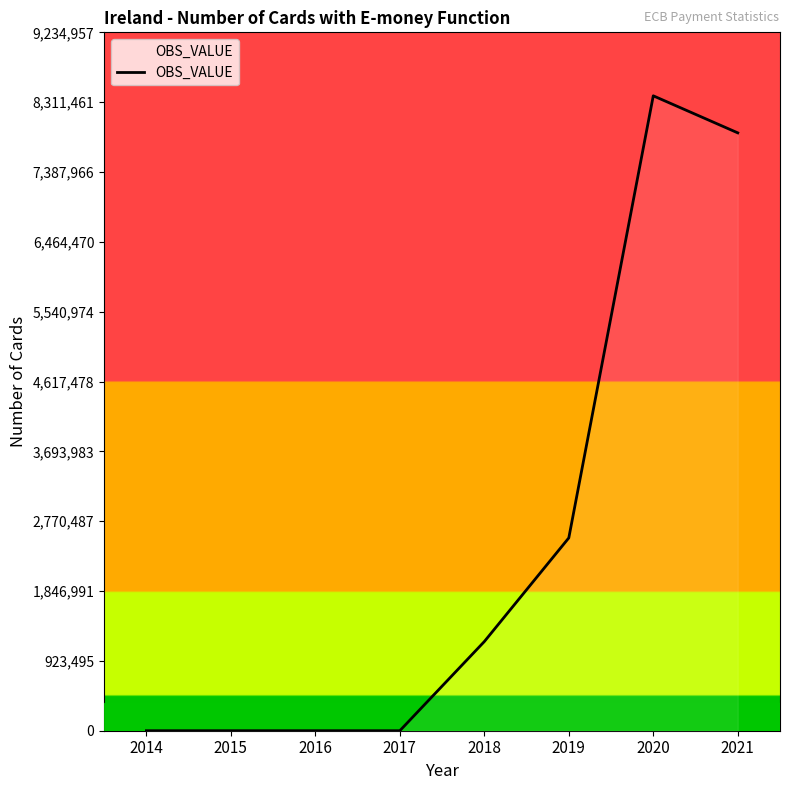

True or false: there are more than 0 points higher than both neighbors.

True